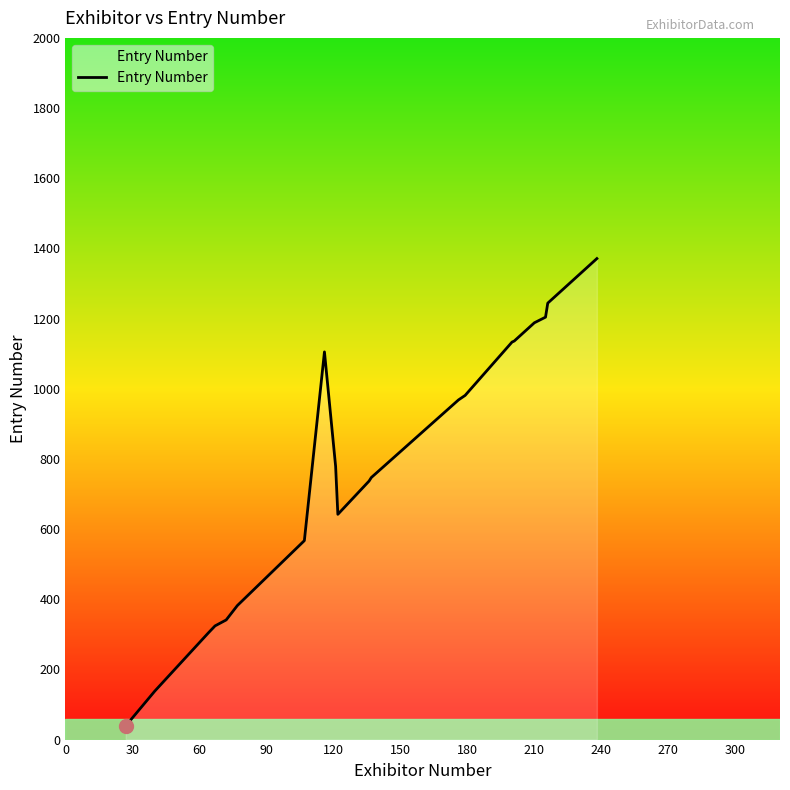

What is the greatest value displayed?

1371